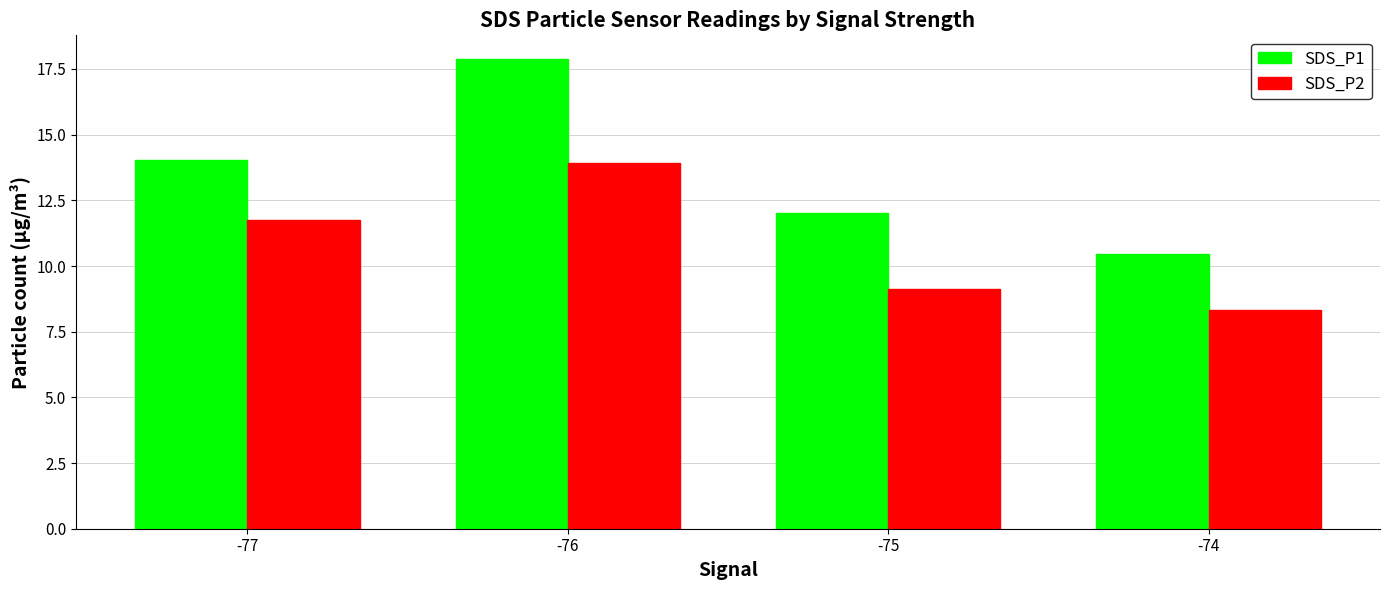

Which series has the largest total across all categories?

SDS_P1